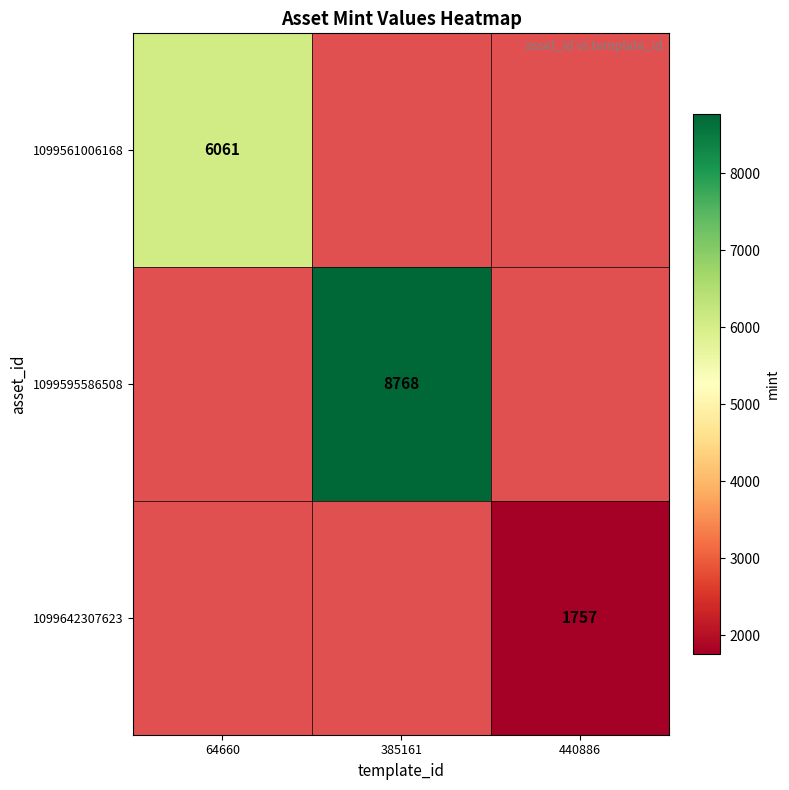

The 1099595586508 series shows 14289 at 385161. True or false?

False